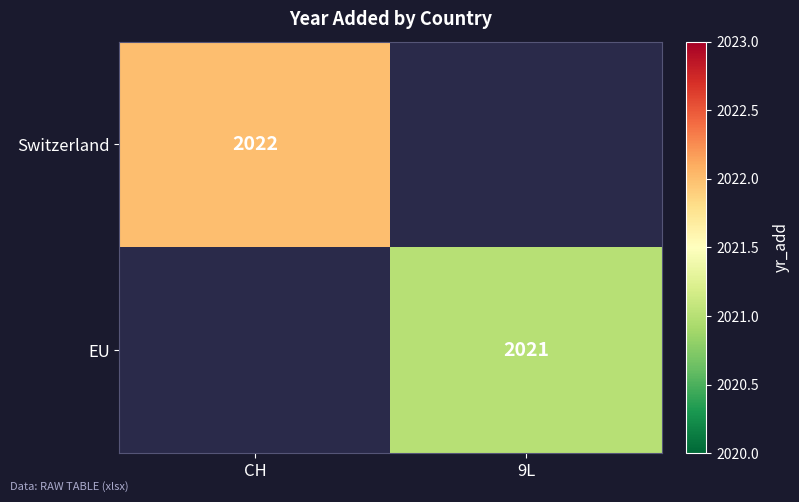

How many series are shown in this chart?

2